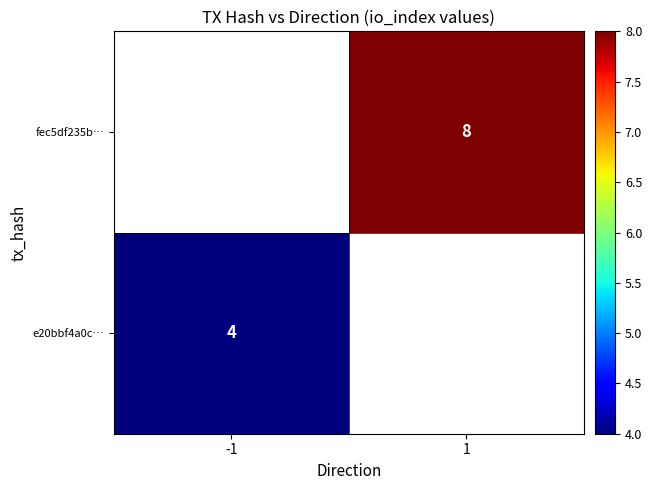

True or false: fec5df235b… has a value of 8 at 1.

True